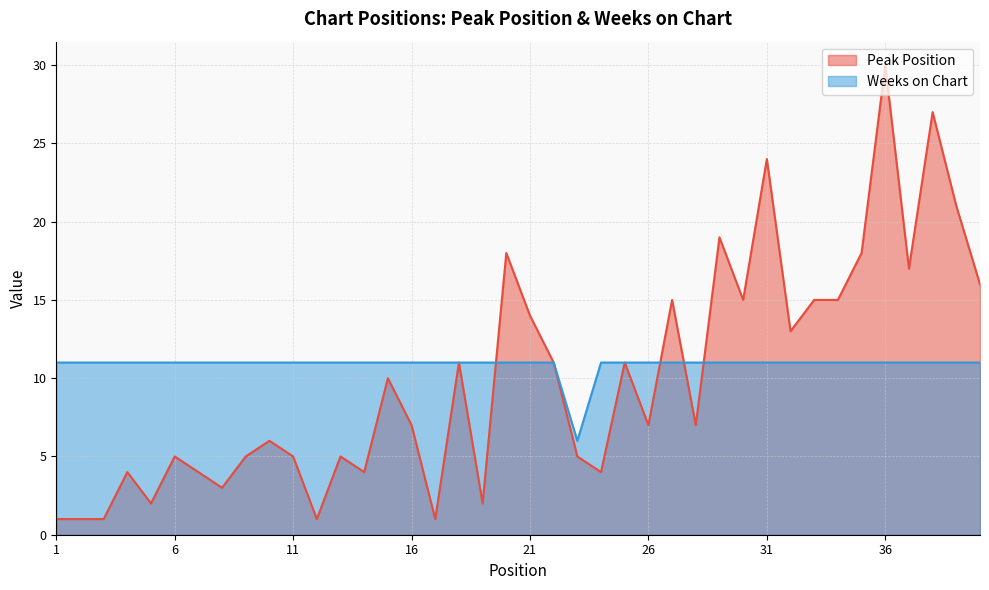

What is the highest value of the Peak Position series?

30